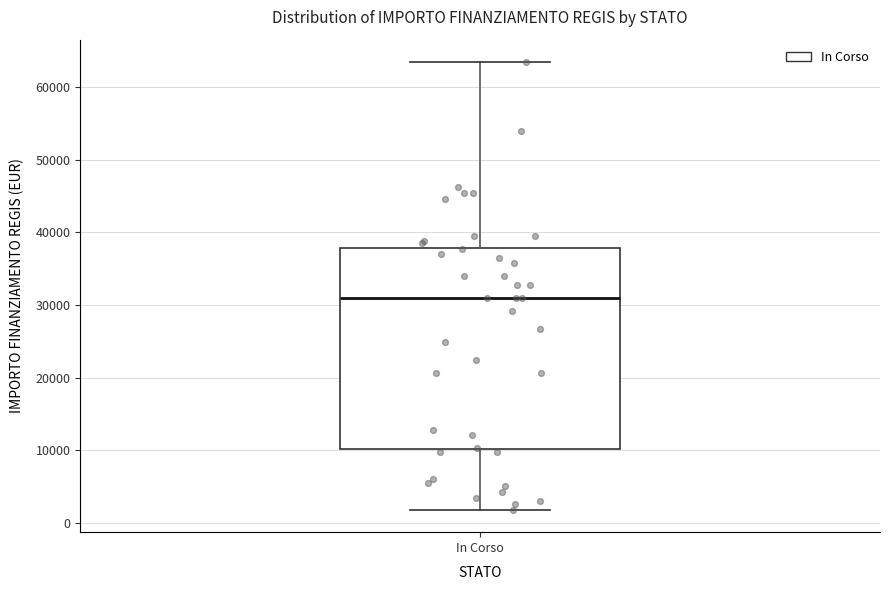

Where is the lower edge of the box for In Corso on the y-axis? The values are not printed on the chart, so give them approximately, as read against the axis.

10000